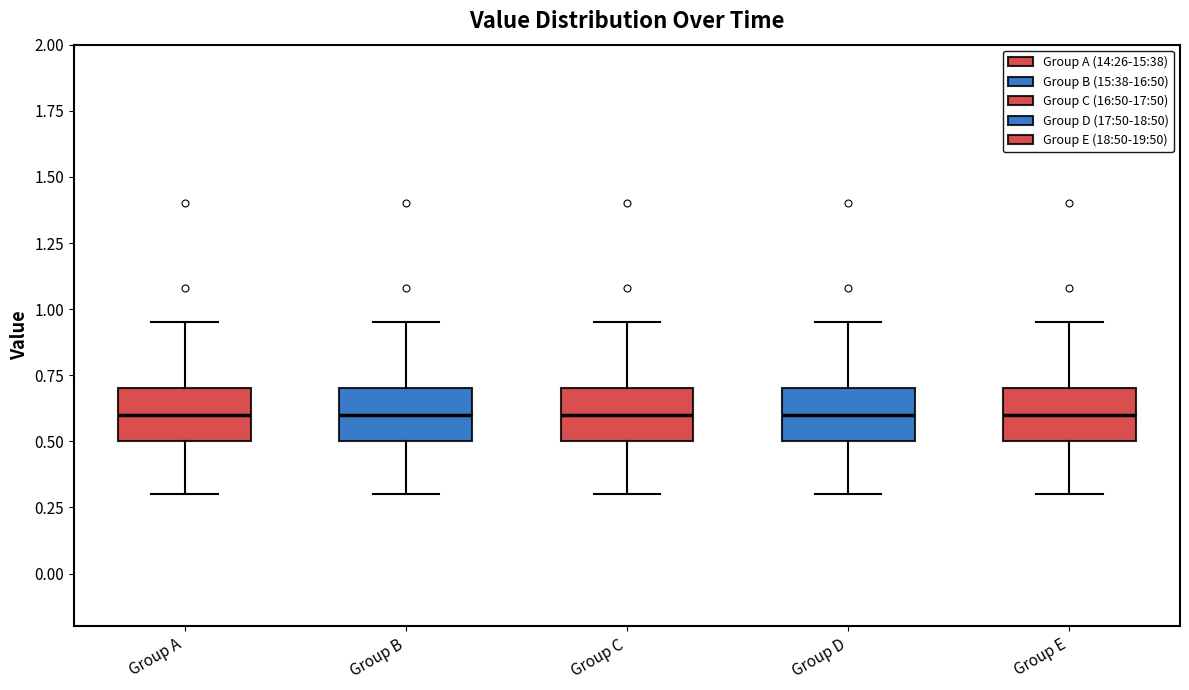

Reading left to right, transcribe this box plot: for each box, give where its median line is, the range the box spans, and where its two whiskers end, as read against the y-axis. The values are not printed on the chart, so give them approximately, as read against the axis.

Group A: median 0.60, box 0.50 to 0.70, whiskers 0.30 to 0.95
Group B: median 0.60, box 0.50 to 0.70, whiskers 0.30 to 0.95
Group C: median 0.60, box 0.50 to 0.70, whiskers 0.30 to 0.95
Group D: median 0.60, box 0.50 to 0.70, whiskers 0.30 to 0.95
Group E: median 0.60, box 0.50 to 0.70, whiskers 0.30 to 0.95